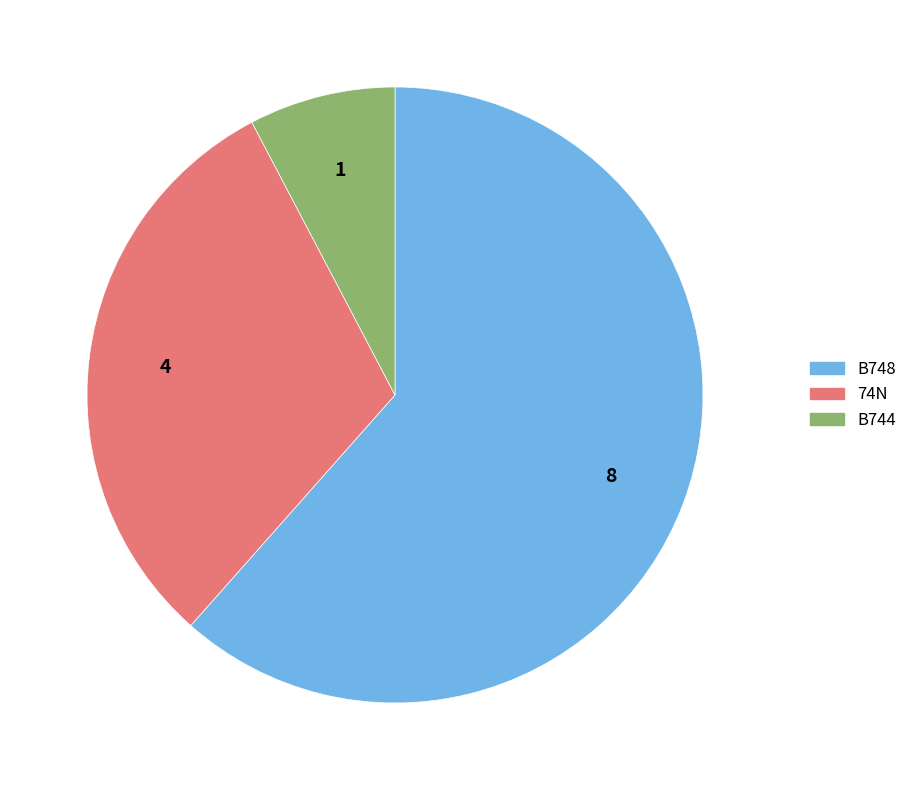

Is there a majority slice in this chart?

Yes